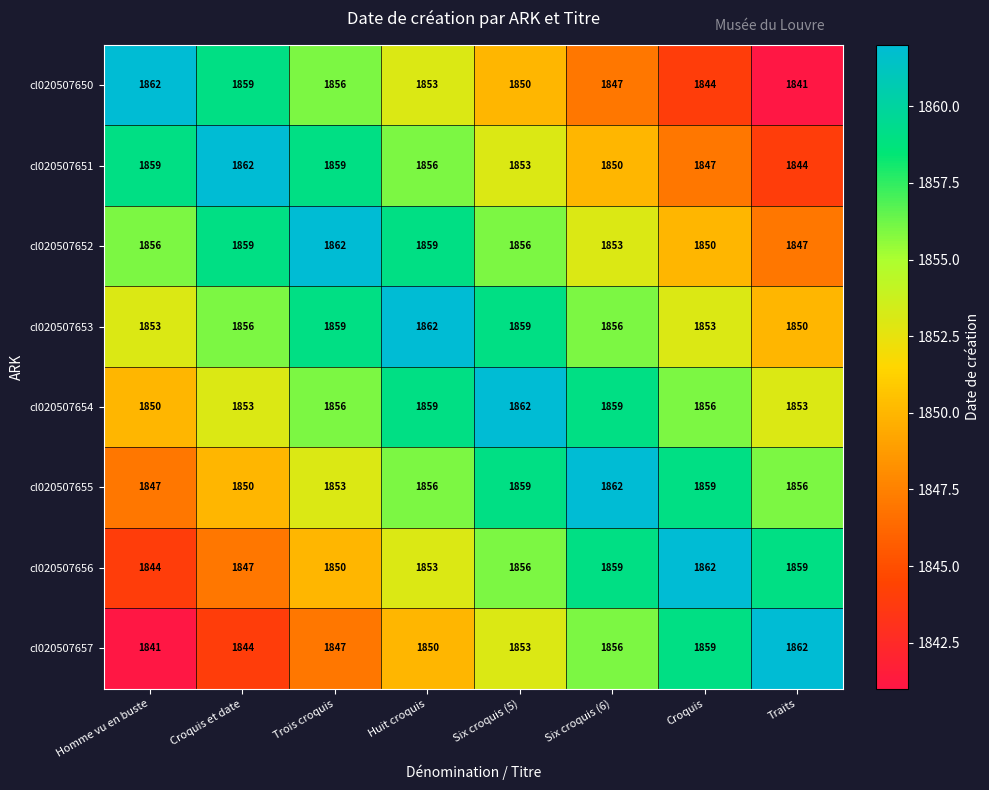

What value does the cl020507651 series have at Croquis et date?

1862